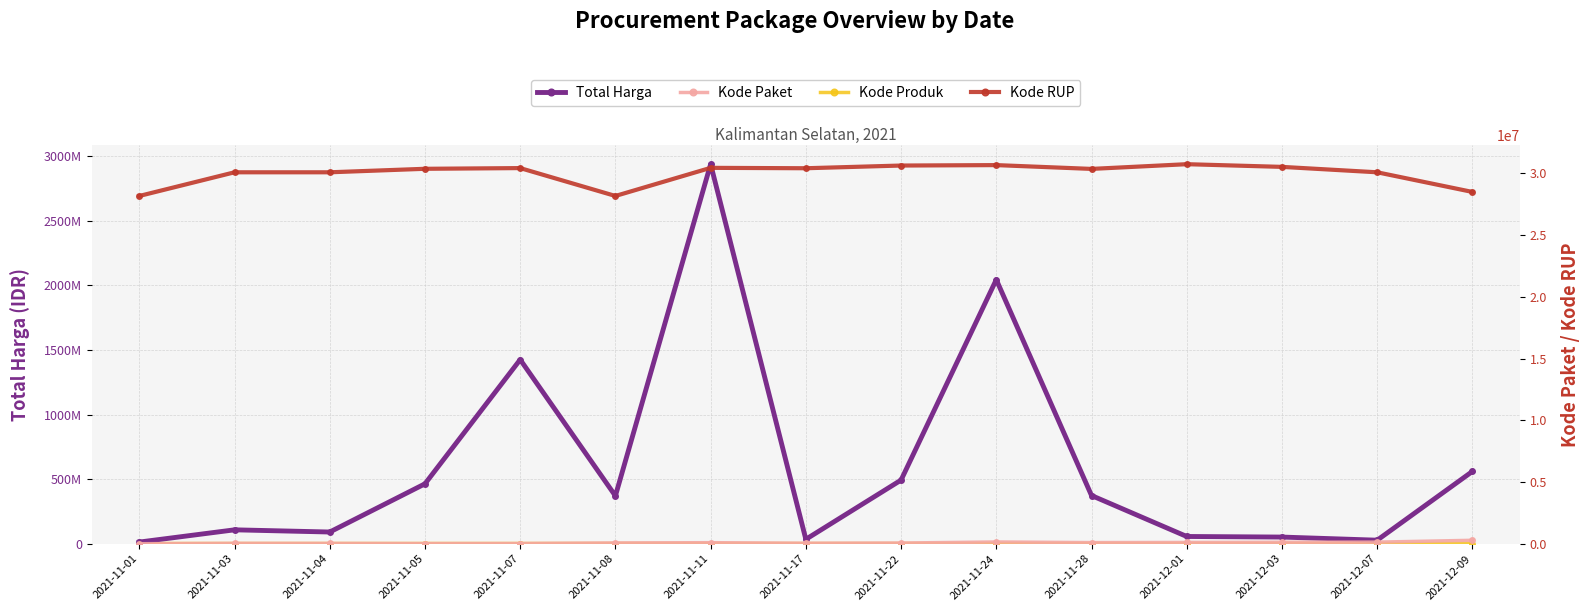

Reading right to left, list all the values displayed in this chart.

Total Harga: 2021-12-09=559971000	2021-12-07=27412000	2021-12-03=51601000	2021-12-01=56152800	2021-11-28=373404000	2021-11-24=2045326900	2021-11-22=493000000	2021-11-17=34292000	2021-11-11=2939553240	2021-11-08=370527800	2021-11-07=1425867900	2021-11-05=464002100	2021-11-04=90672075	2021-11-03=107670270	2021-11-01=12787500
Kode Produk: 2021-12-09=1302598	2021-12-07=1297110	2021-12-03=1286873	2021-12-01=1350905	2021-11-28=1318333	2021-11-24=1481562	2021-11-22=1519260	2021-11-17=1305852	2021-11-11=1519309	2021-11-08=1536069	2021-11-07=1481562	2021-11-05=1519264	2021-11-04=1498322	2021-11-03=1477921	2021-11-01=1479674
Kode Paket: 2021-12-09=277693	2021-12-07=128516	2021-12-03=117783	2021-12-01=103541	2021-11-28=91101	2021-11-24=141626	2021-11-22=55826	2021-11-17=40112	2021-11-11=84387	2021-11-08=63192	2021-11-07=16823	2021-11-05=13652	2021-11-04=25425	2021-11-03=30696	2021-11-01=1139
Kode RUP: 2021-12-09=28497118	2021-12-07=30089034	2021-12-03=30527421	2021-12-01=30745112	2021-11-28=30363247	2021-11-24=30670893	2021-11-22=30636058	2021-11-17=30416731	2021-11-11=30449124	2021-11-08=28171469	2021-11-07=30428912	2021-11-05=30372232	2021-11-04=30089034	2021-11-03=30089034	2021-11-01=28171087